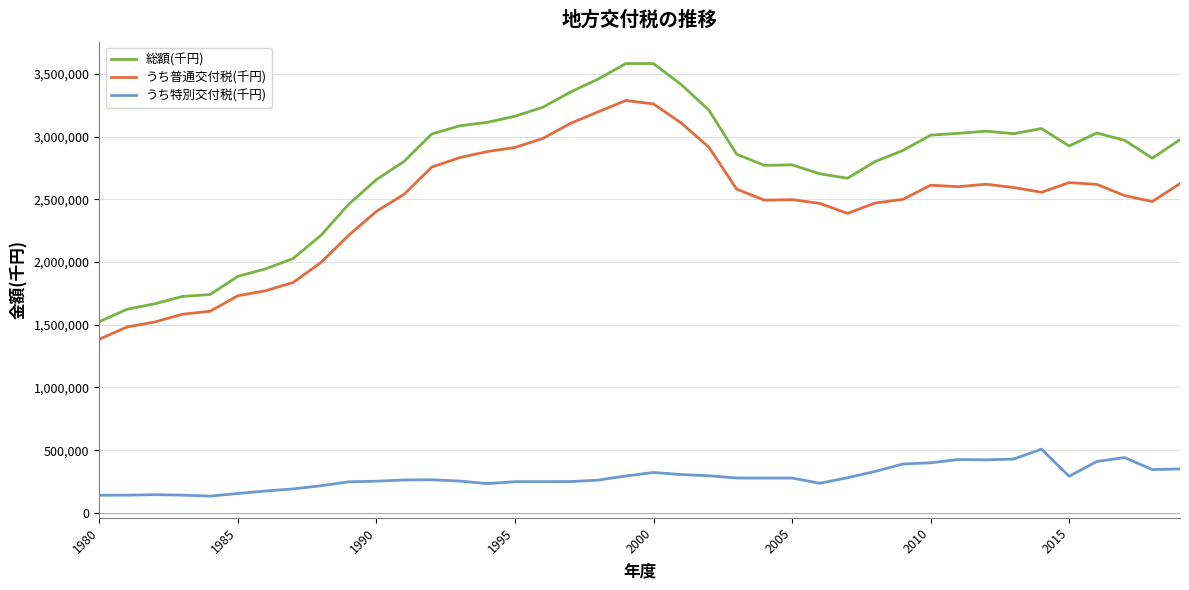

Which series has the largest total across all categories?

総額(千円)